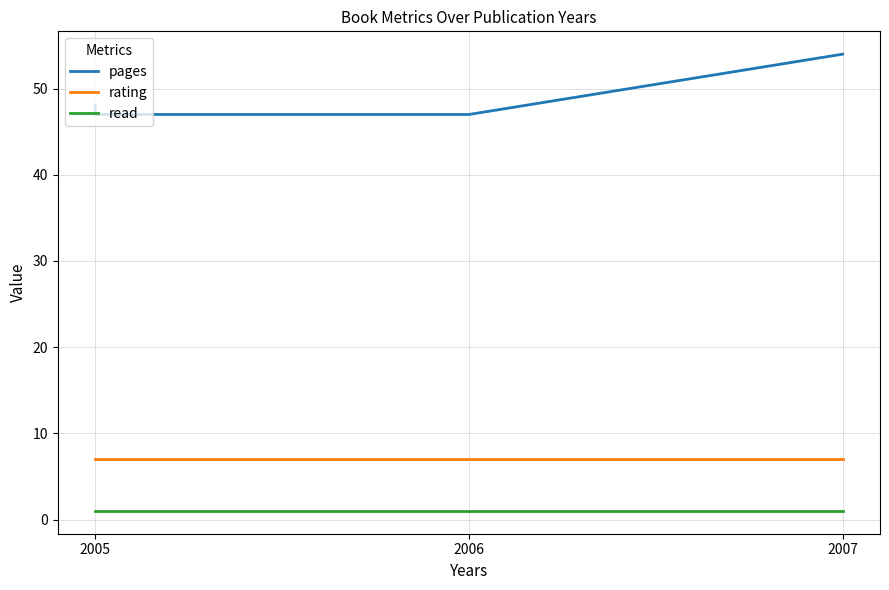

How many lines are shown in the chart?

3